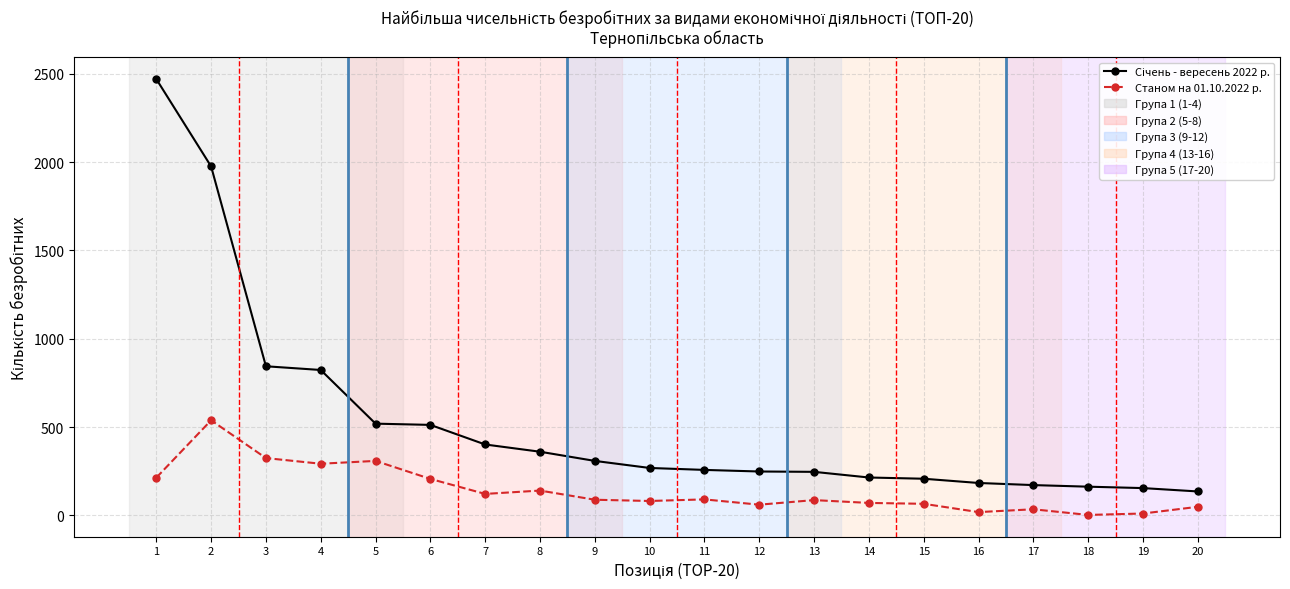

Count the number of categories in the chart.

20